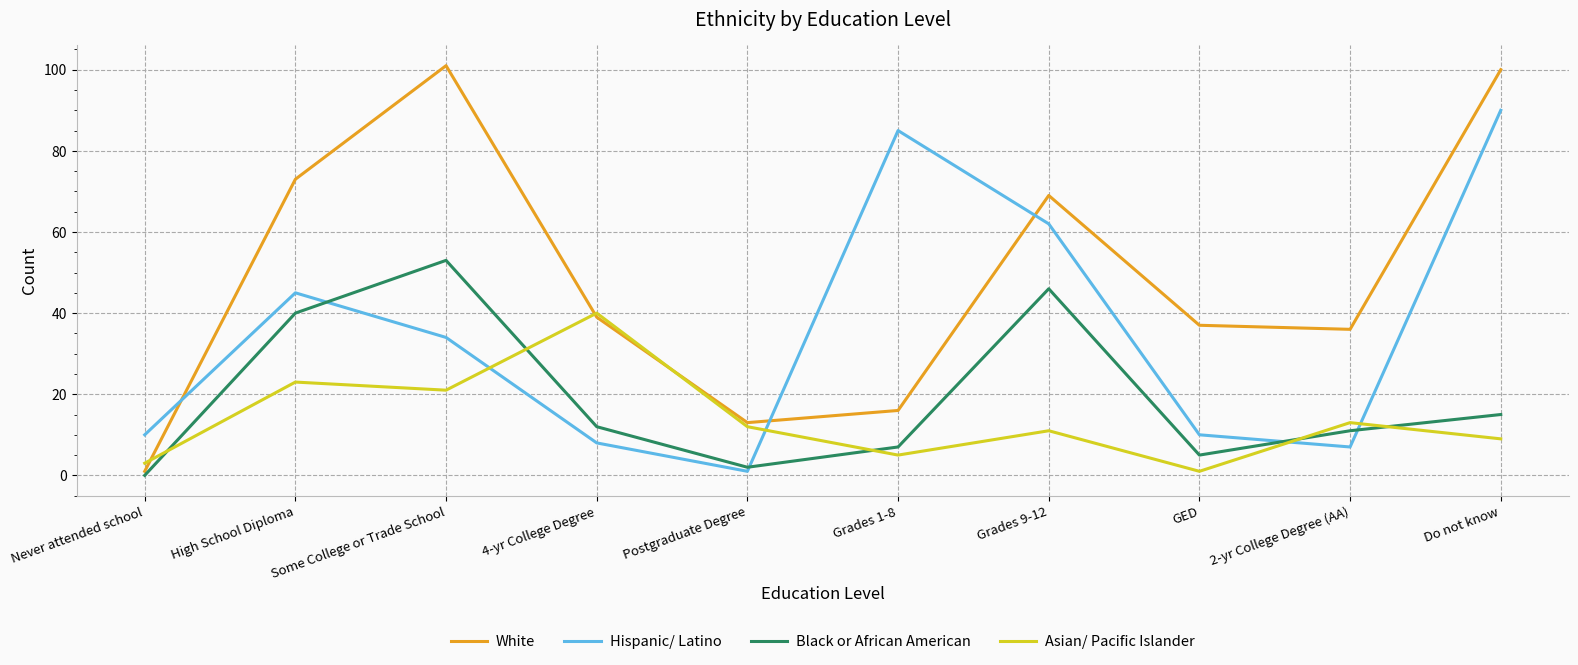

The value of Hispanic/ Latino at Never attended school is 3. True or false?

False